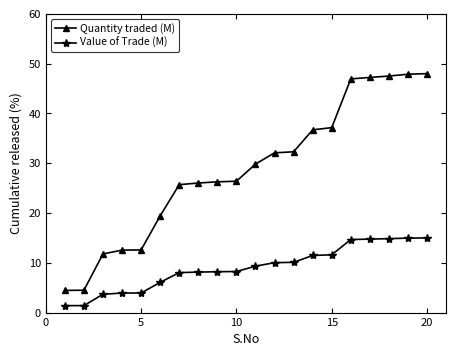

What is the difference between the second highest and second lowest values in the Quantity traded (M) series?

43.4